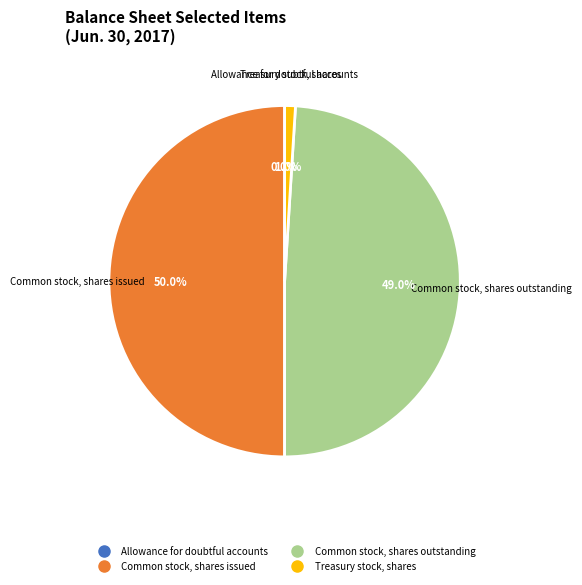

Is Common stock, shares outstanding the majority of the pie?

No